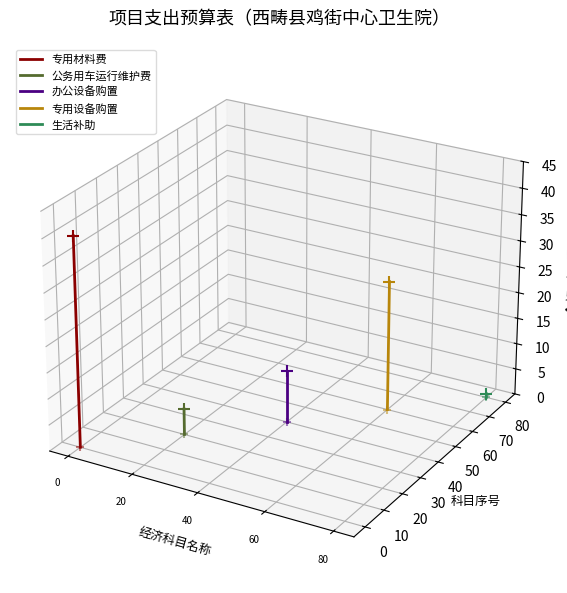

Which series contains the lowest Y value?

专用材料费